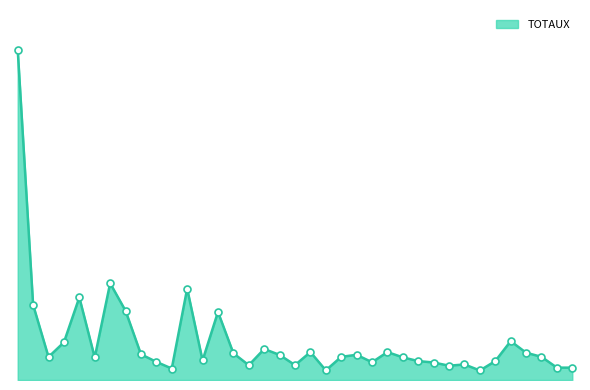

Reading right to left, what are all the values shown in this chart?

96	96	180	212	302	147	74	121	111	136	147	176	217	138	196	180	75	217	116	195	241	115	208	529	152	710	89	141	200	538	752	175	642	293	179	584	2568